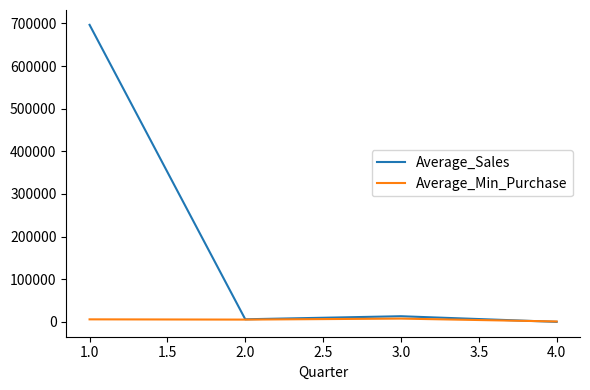

What is the greatest value displayed?

696525.4